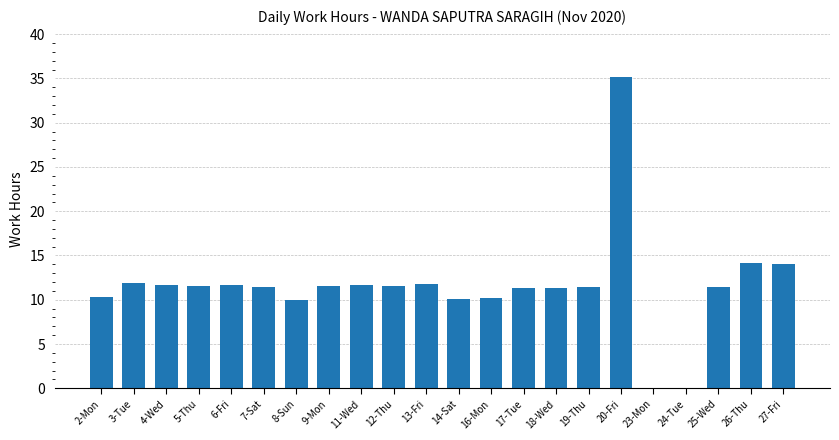

How many distinct data groups are displayed?

1